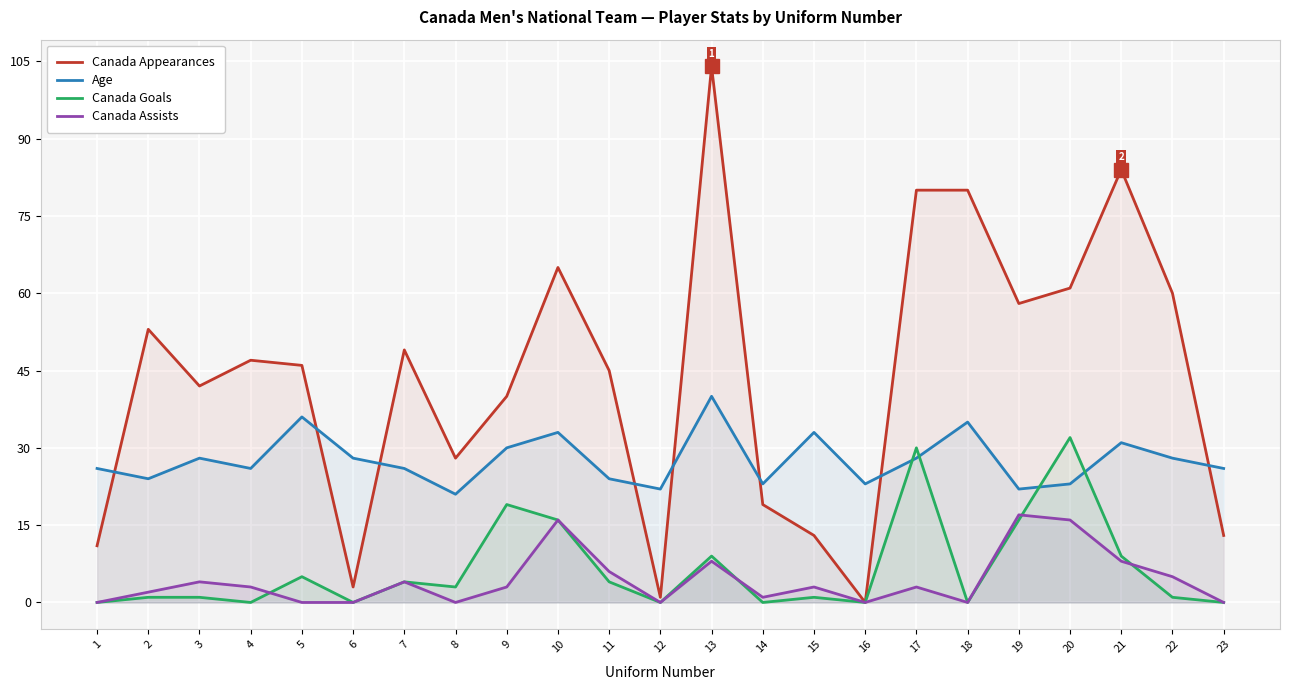

Which series has the largest range (max minus min)?

Canada Appearances